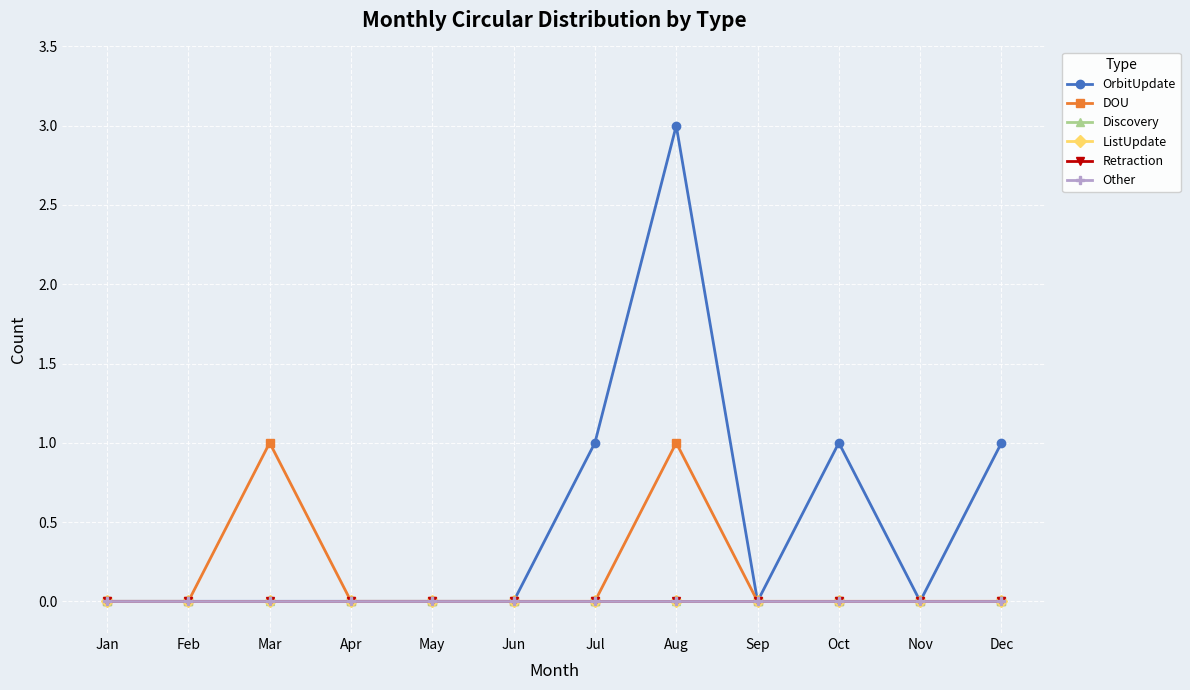

How many lines are shown in the chart?

6